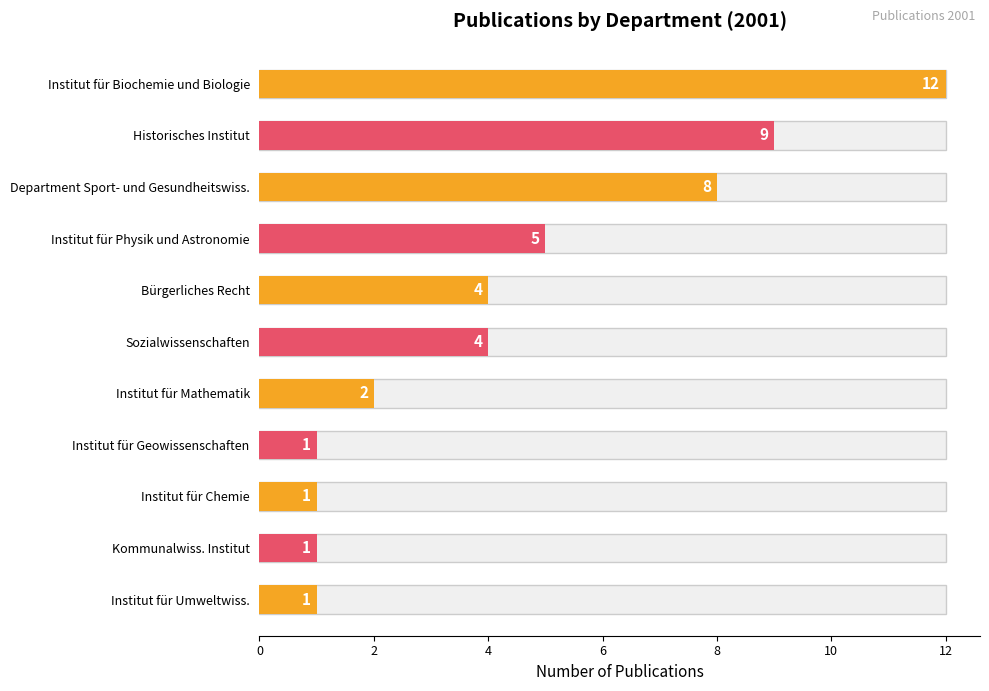

Where is the data nearest to the value 6?

Institut für Physik und Astronomie